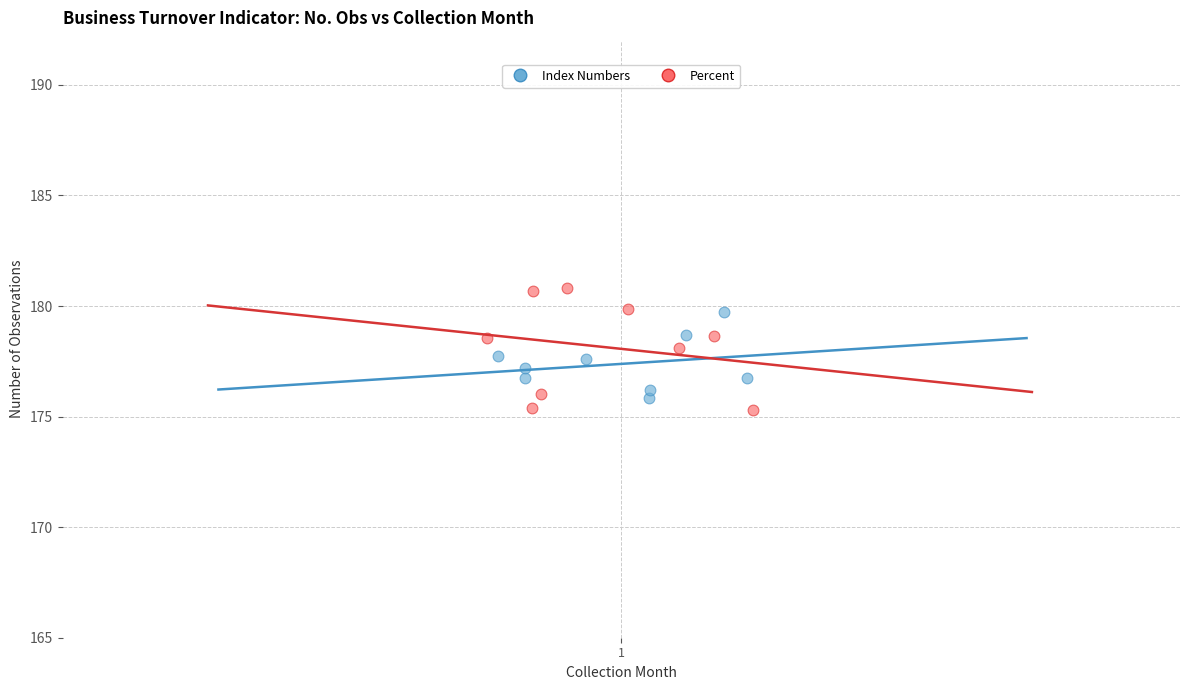

Which series has the largest Y range (max minus min)?

Percent